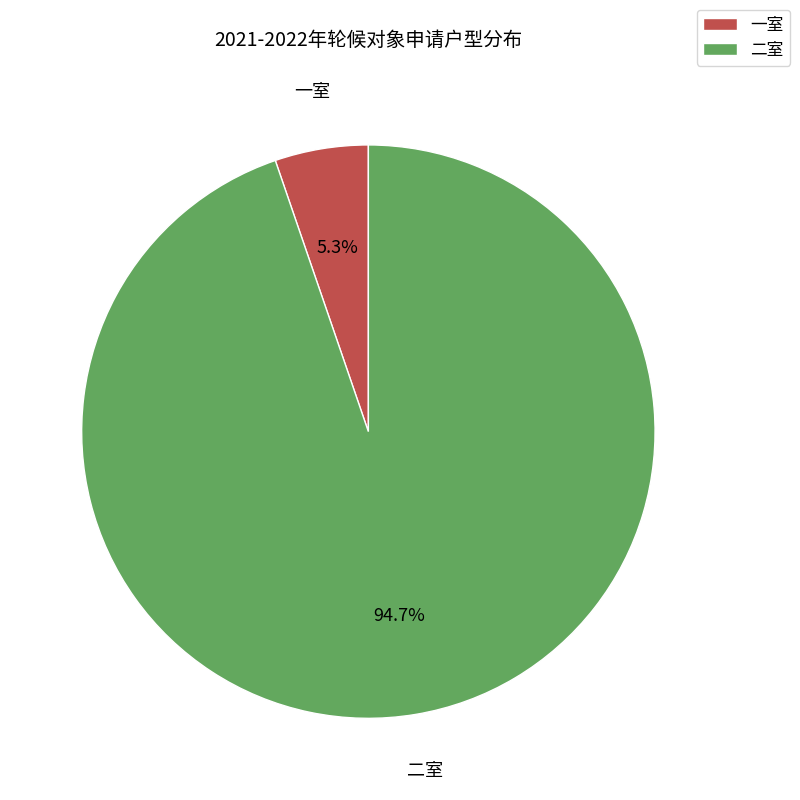

What is the total percentage of 一室 and 二室?

100.0%